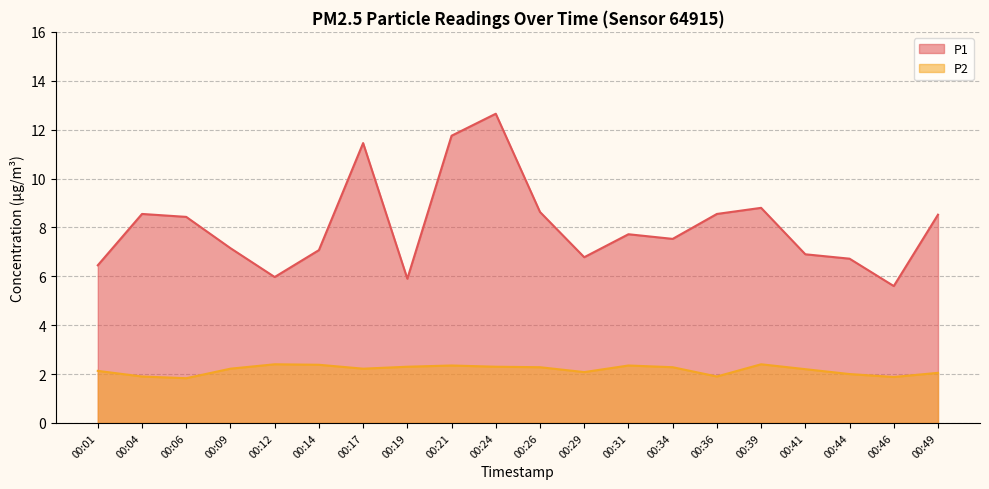

Which series has the largest total across all categories?

P1